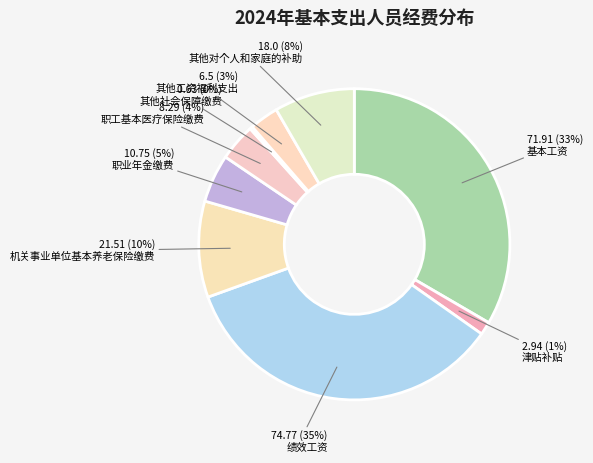

The 基本工资 slice represents 33% of the pie. True or false?

True